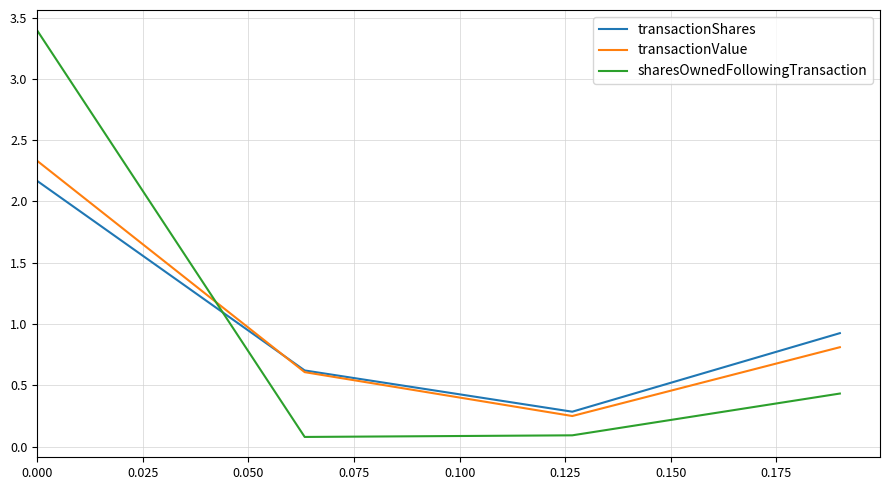

True or false: sharesOwnedFollowingTransaction and transactionValue intersect in this chart.

True